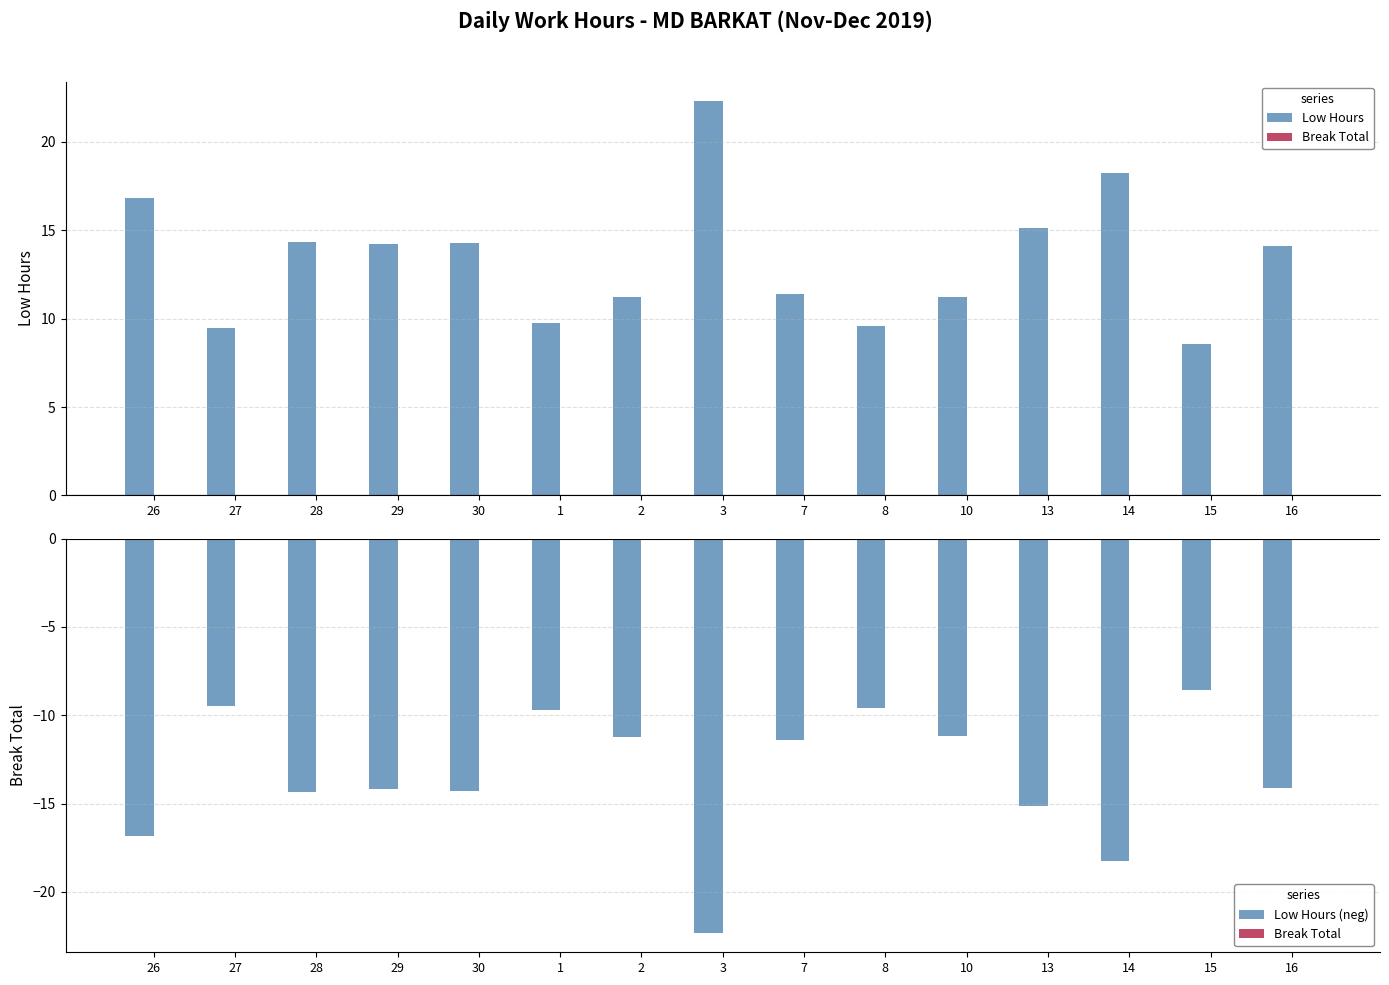

Reading right to left, list all the values displayed in this chart.

Low Hours: 16=14.1	15=8.6	14=18.3	13=15.2	10=11.2	8=9.6	7=11.4	3=22.3	2=11.2	1=9.7	30=14.3	29=14.2	28=14.3	27=9.5	26=16.8
Break Total: 16=0.0	15=0.0	14=0.0	13=0.0	10=0.0	8=0.0	7=0.0	3=0.0	2=0.0	1=0.0	30=0.0	29=0.0	28=0.0	27=0.0	26=0.0
Low Hours (neg): 16=-14.1	15=-8.6	14=-18.3	13=-15.2	10=-11.2	8=-9.6	7=-11.4	3=-22.3	2=-11.2	1=-9.7	30=-14.3	29=-14.2	28=-14.3	27=-9.5	26=-16.8